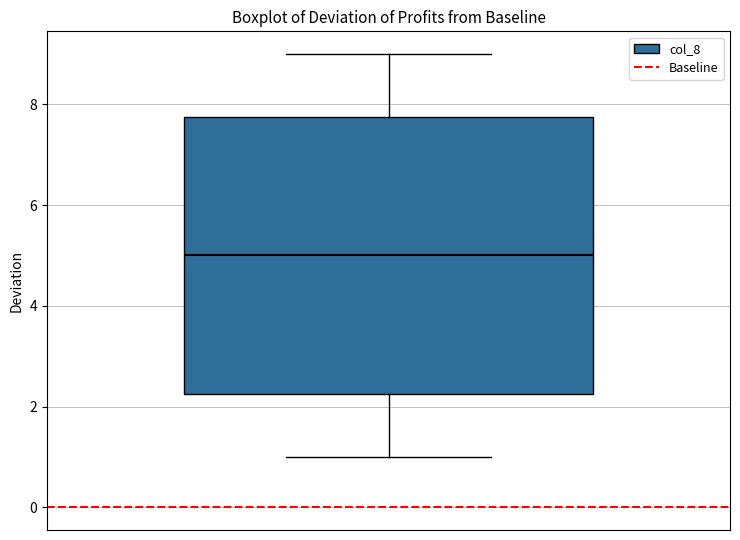

Transcribe this box plot: give where the median line is, the range the box spans, and where the two whiskers end, as read against the y-axis. The values are not printed on the chart, so give them approximately, as read against the axis.

median 5.0, box 2.2 to 7.8, whiskers 1.0 to 9.0